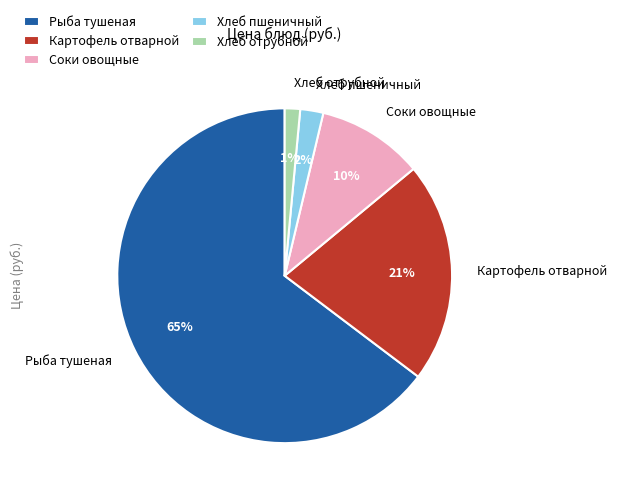

To the nearest percent, what portion does Хлеб отрубной represent?

1%